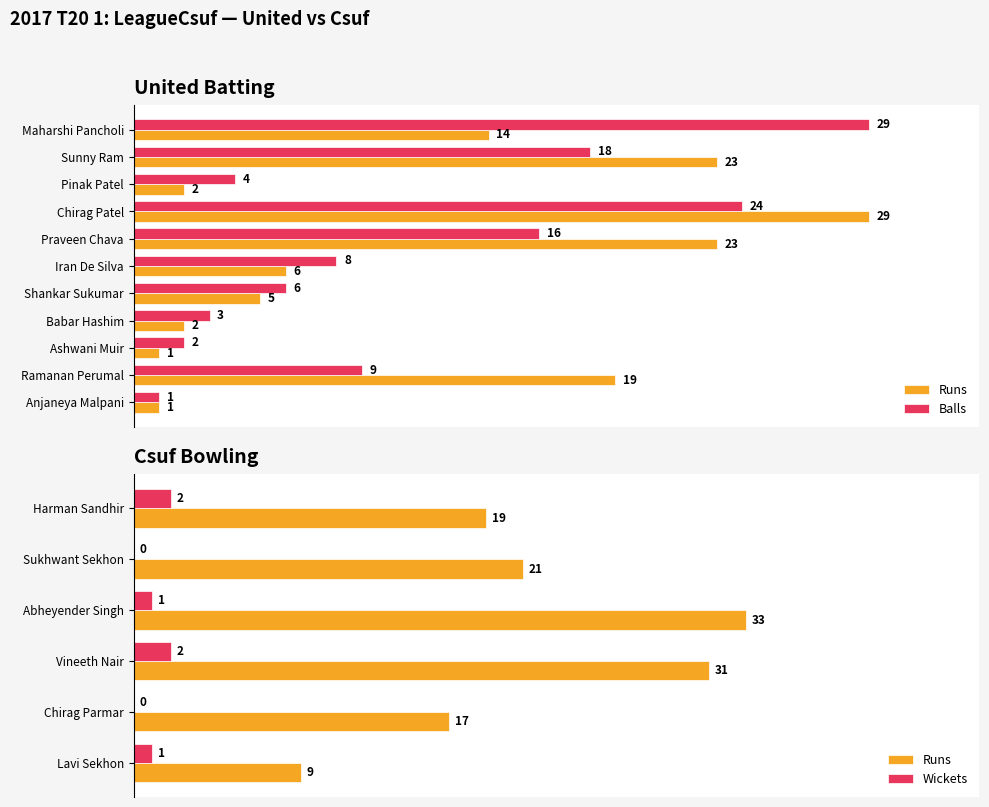

What is the average value of the Balls series?

11